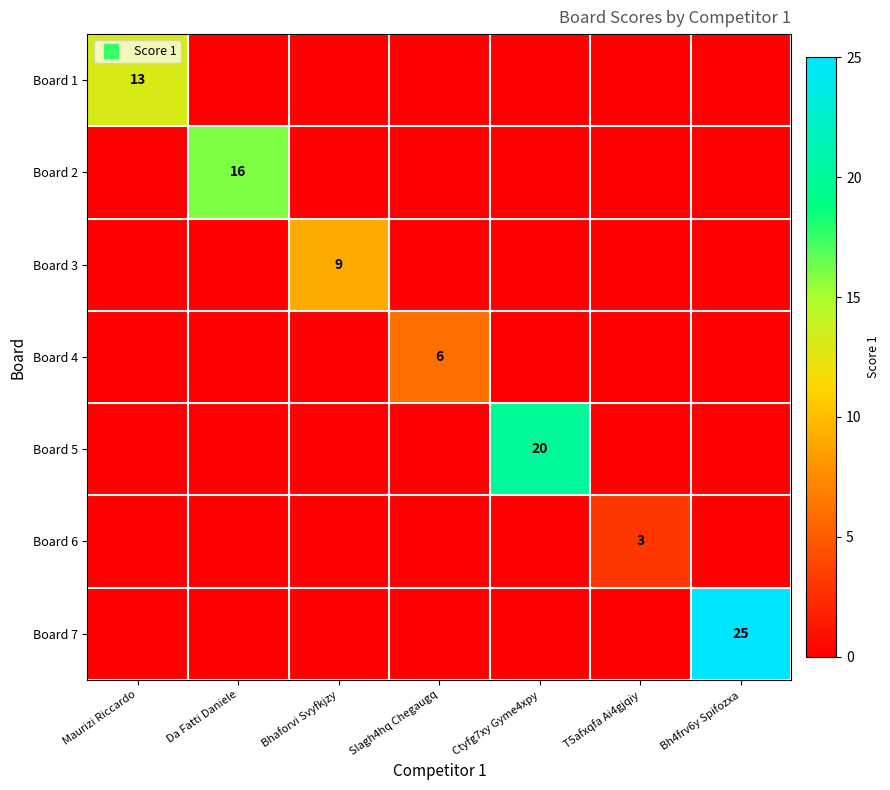

Is it true that Board 5 equals 6 at Ctyfg7xy Gyme4xpy?

False